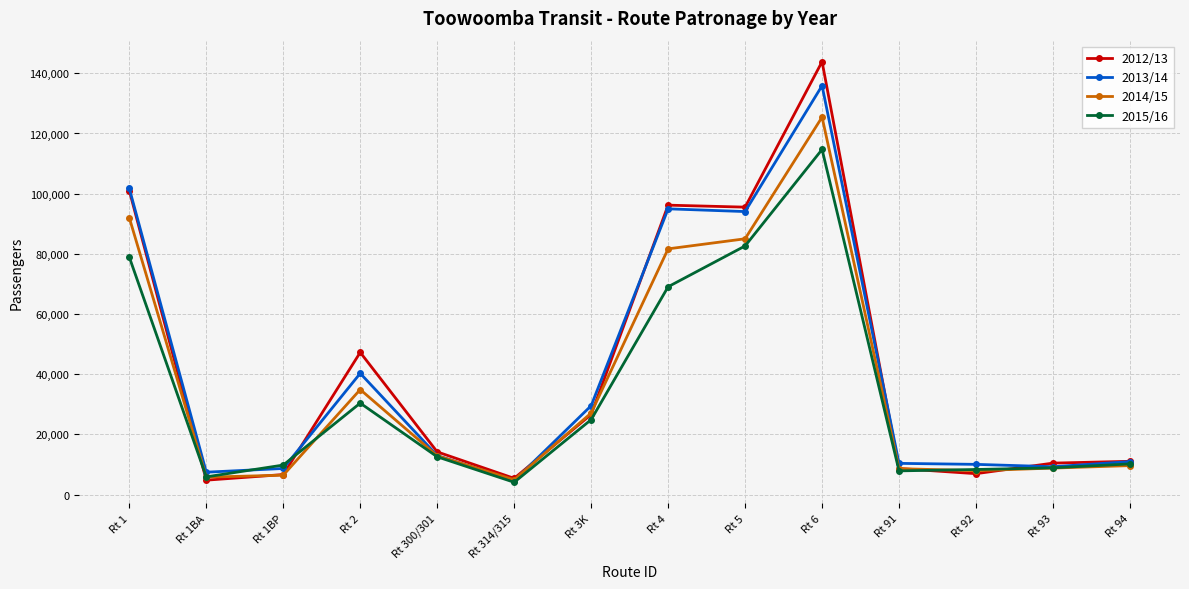

What is the lowest value of the 2012/13 series?

4772